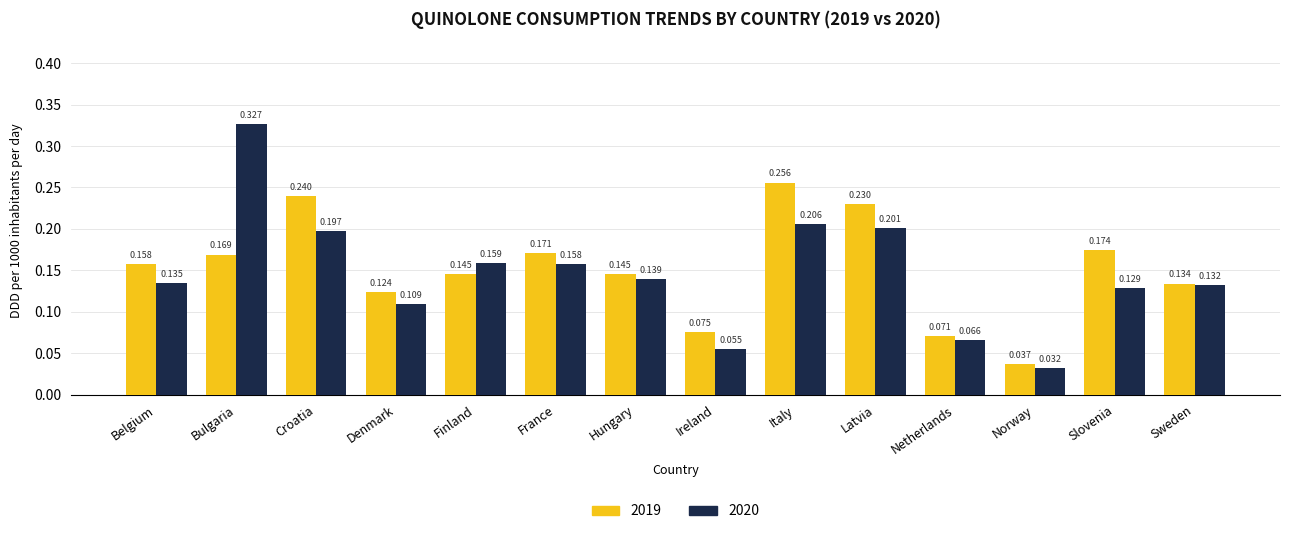

At how many categories does at least one series exceed 0?

14